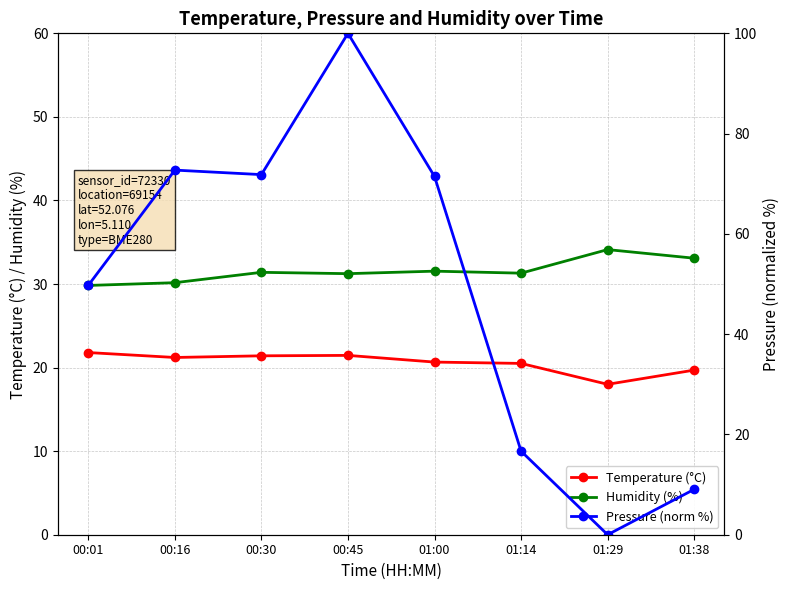

Count the number of categories in the chart.

8